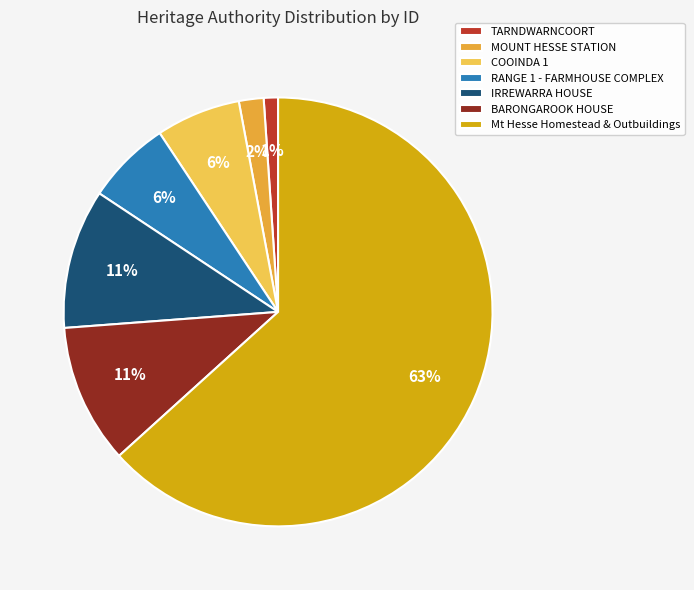

How many segments does this pie chart have?

7